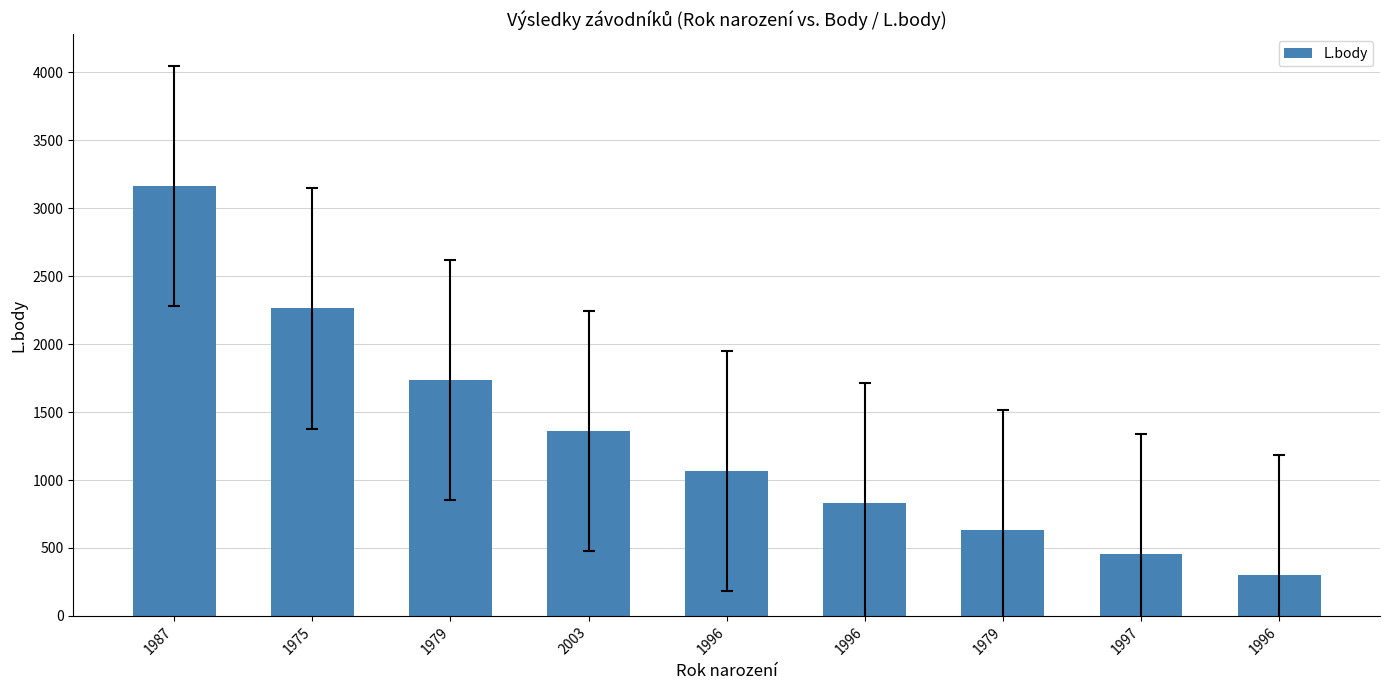

What is the change in value from 1996 to 1996?

-528